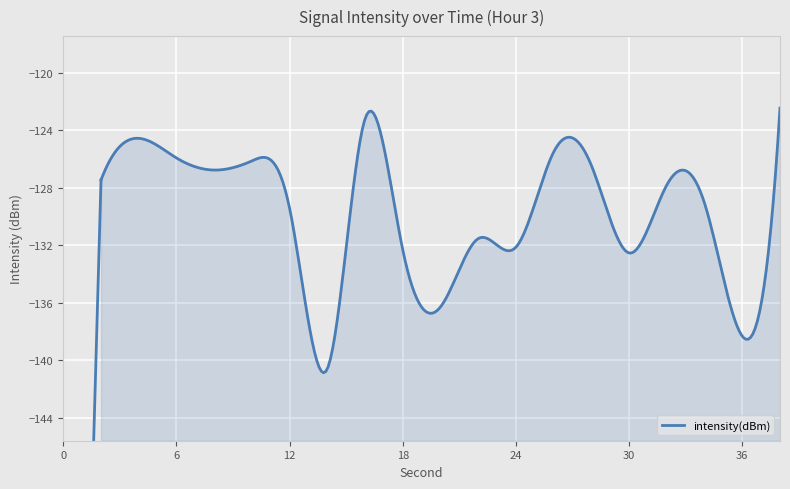

Which has a higher value, 22 or 12?

12